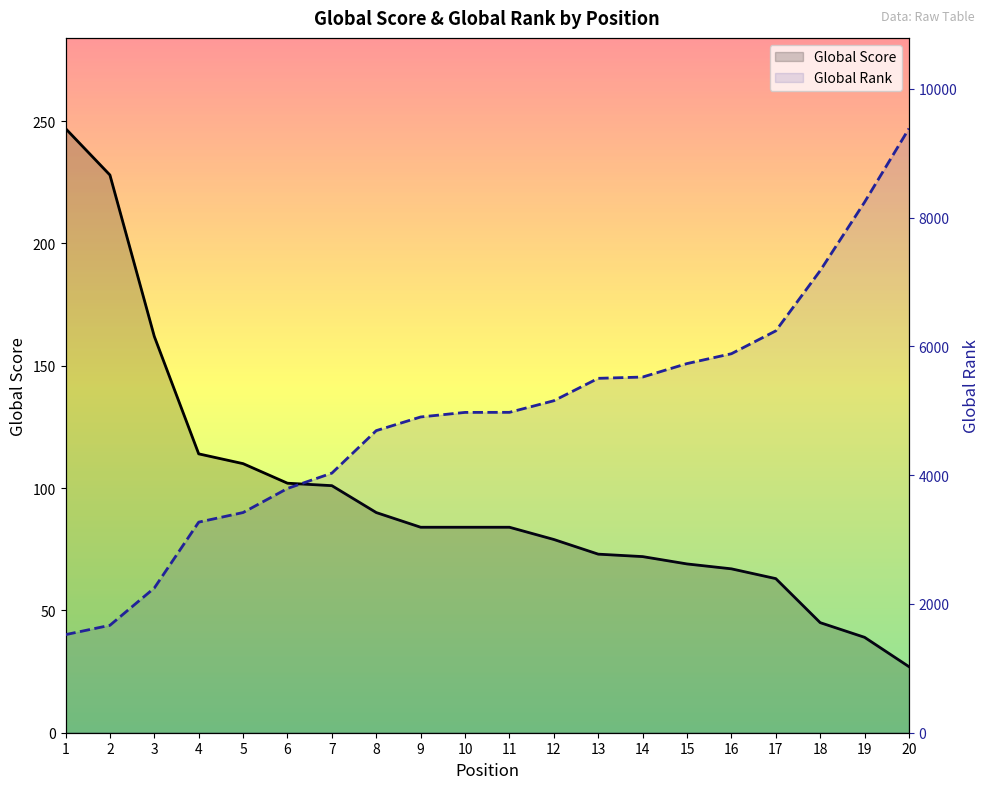

What is the difference between the highest and lowest values at 9?

4819